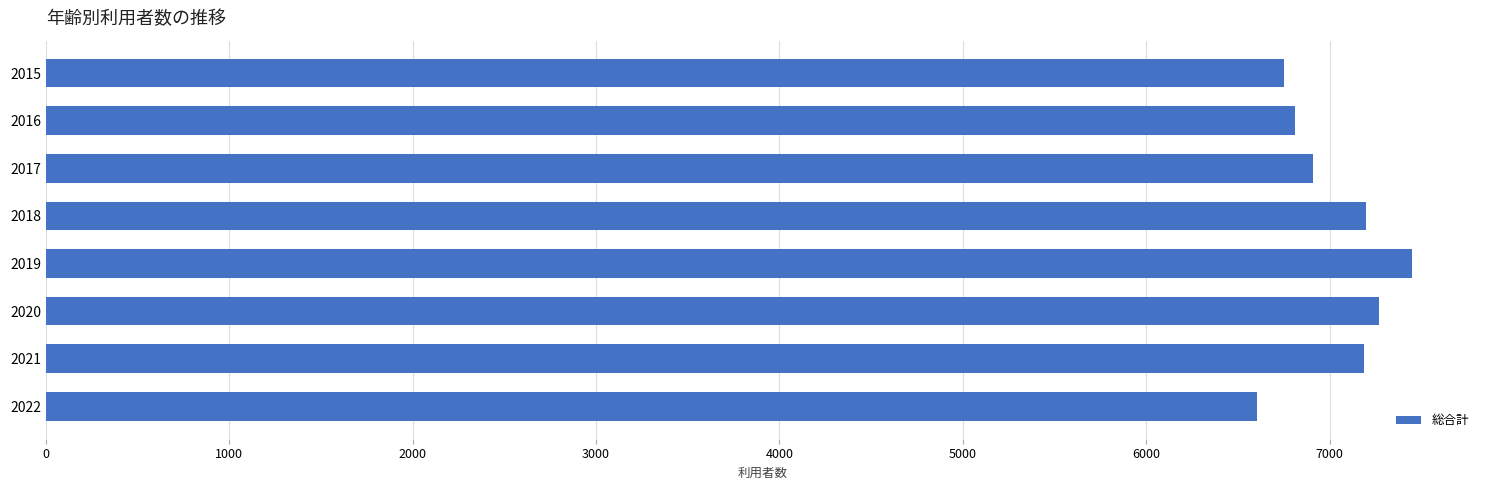

What is the difference between the maximum and minimum values?

845